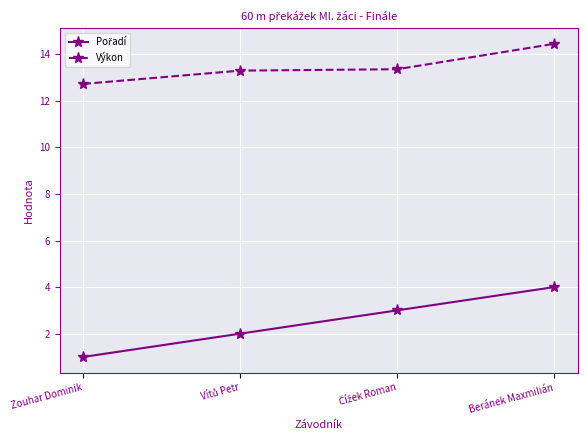

What is the label of the 4th point from the left?

Beránek Maxmilián